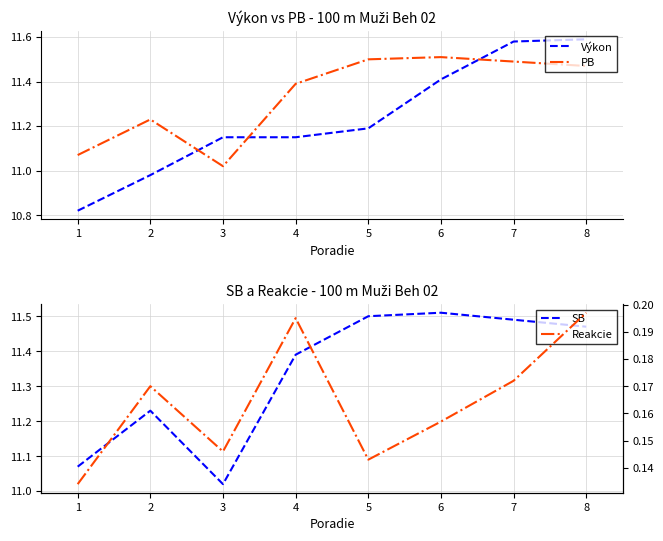

At how many categories does at least one series exceed 4?

8